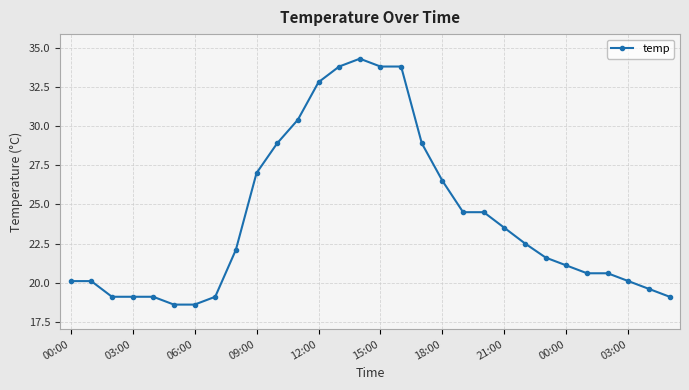

True or false: the data has more than 0 interior local peaks.

True